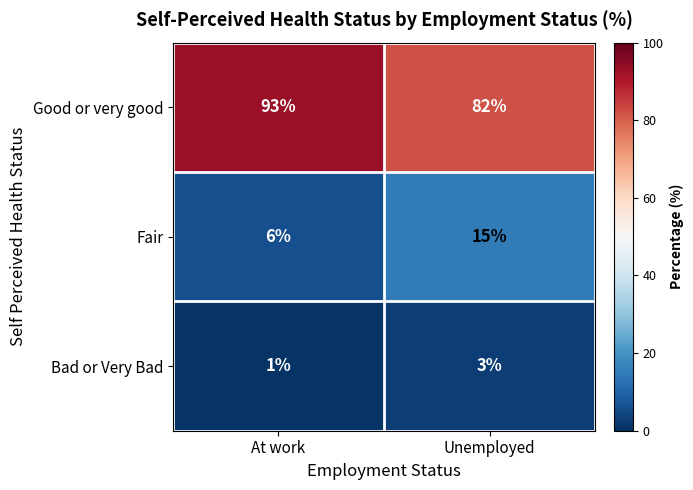

Which category has the highest value across all series?

At work